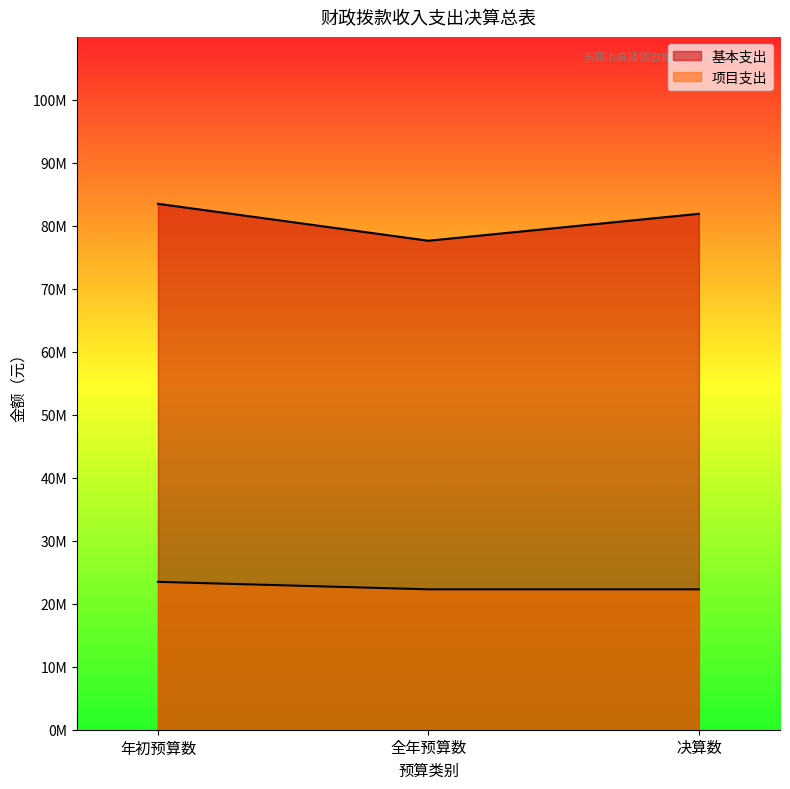

What is the total value across all series at 年初预算数?

106982225.1